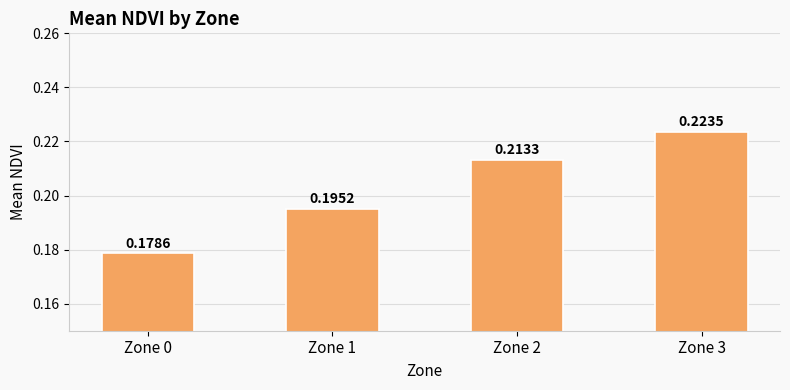

List the labels in order of value, largest first.

Zone 3, Zone 2, Zone 1, Zone 0